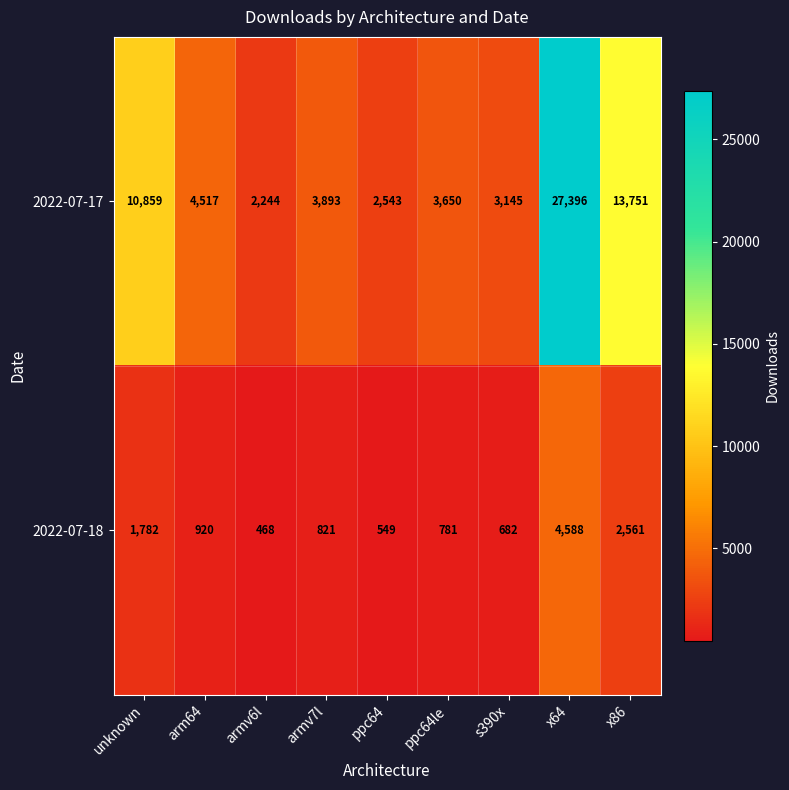

Is it true that 2022-07-18 equals 282 at armv7l?

False